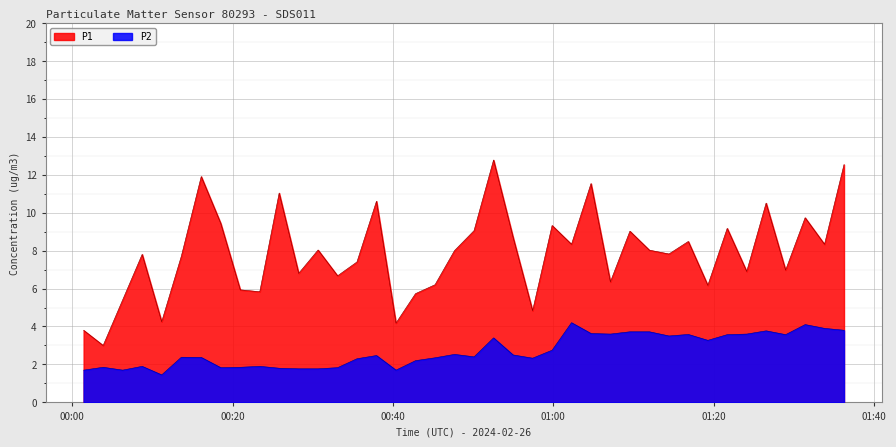

How many interior local peaks does the P1 series have?

13